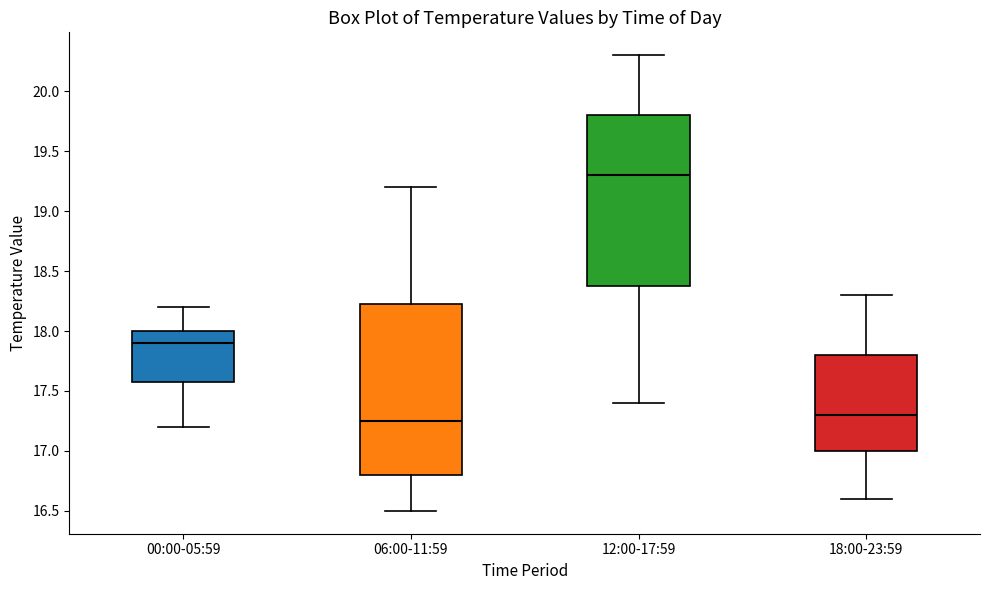

Where does the upper whisker of the box for 12:00-17:59 end on the y-axis? The values are not printed on the chart, so give them approximately, as read against the axis.

20.30